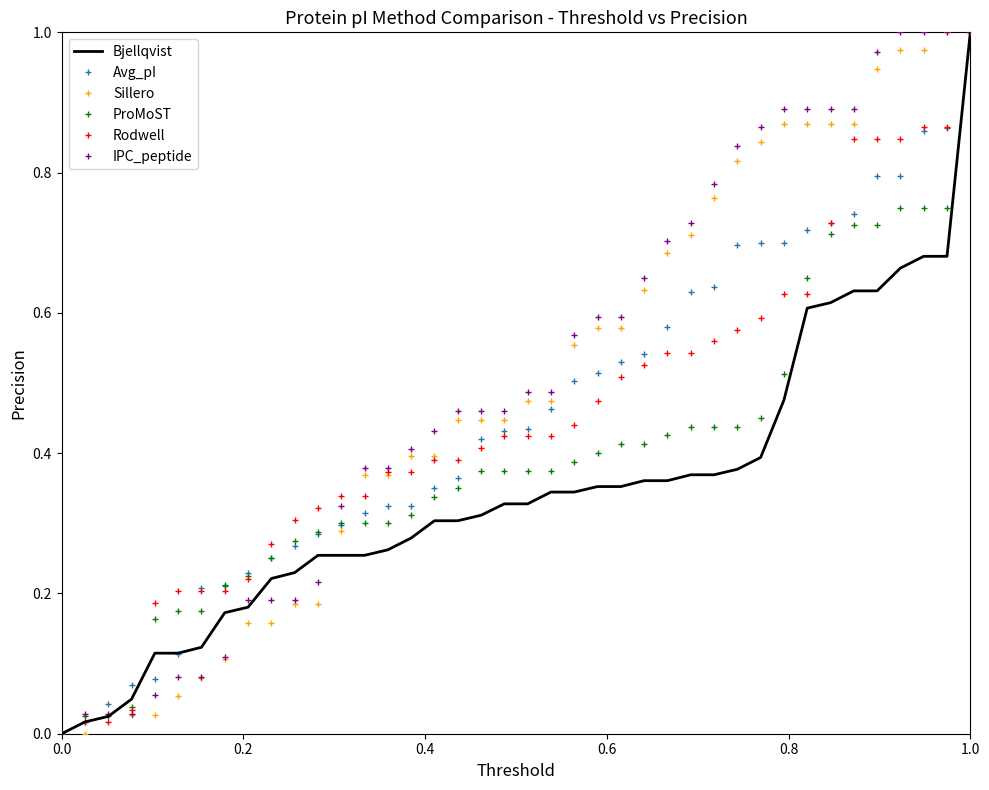

Between which two adjacent categories do Bjellqvist and Sillero first intersect?

0.2 and 0.4